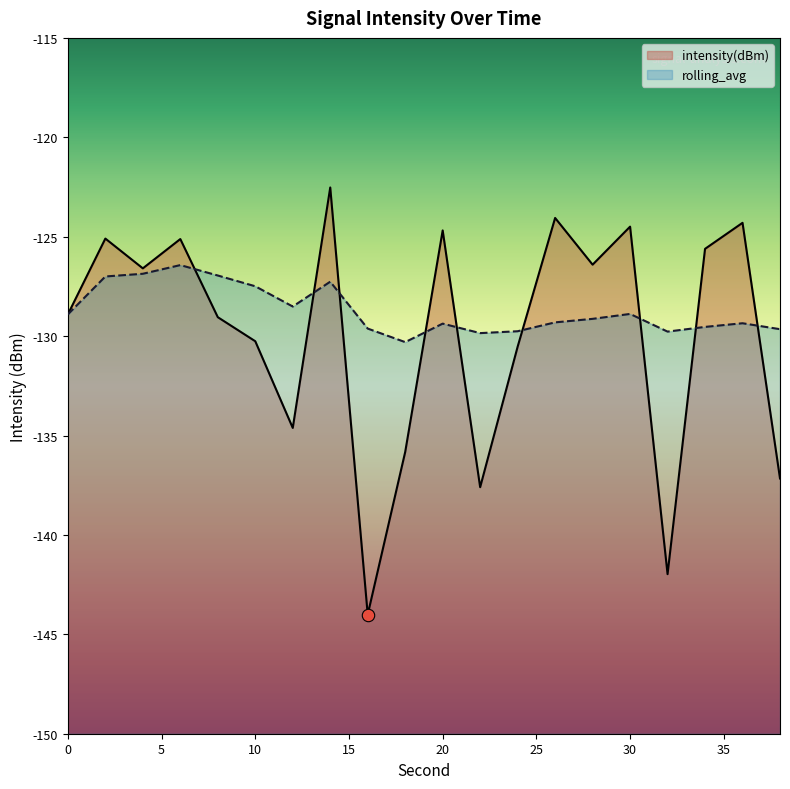

At how many categories does at least one series exceed -131?

20